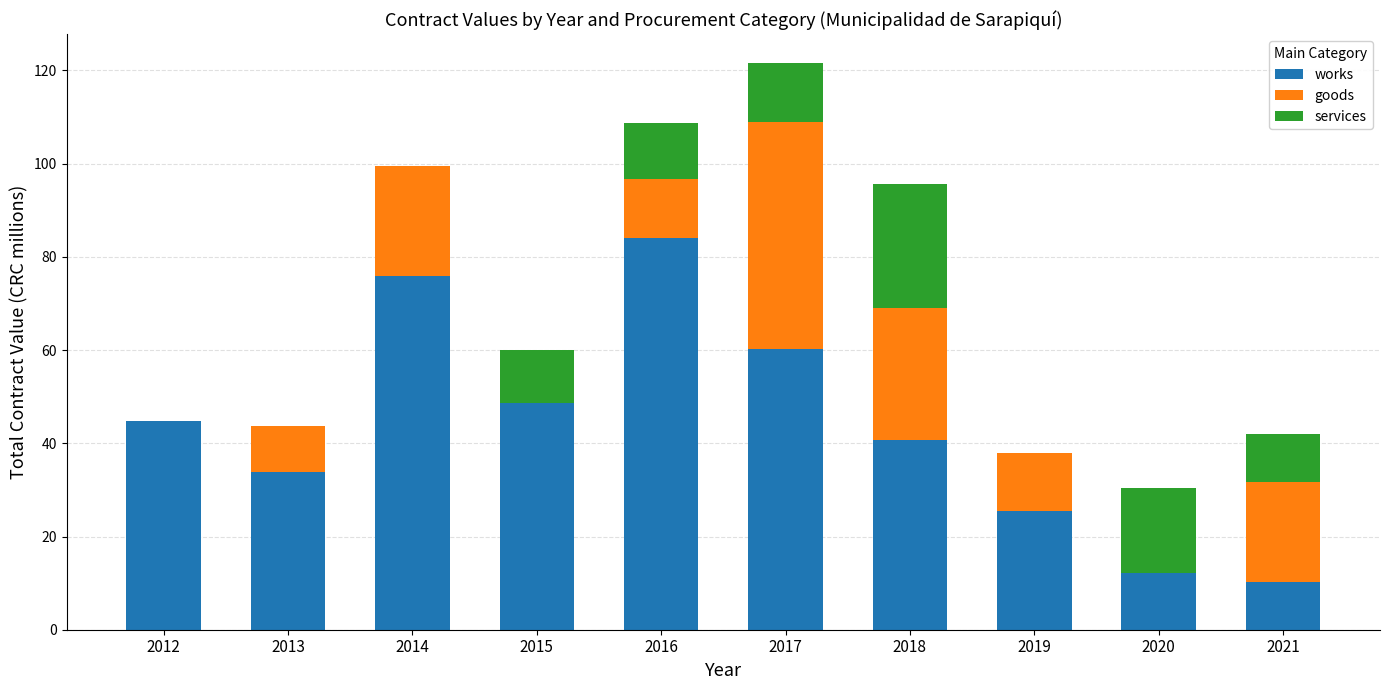

What is the approximate value of works at 2012?

44.8